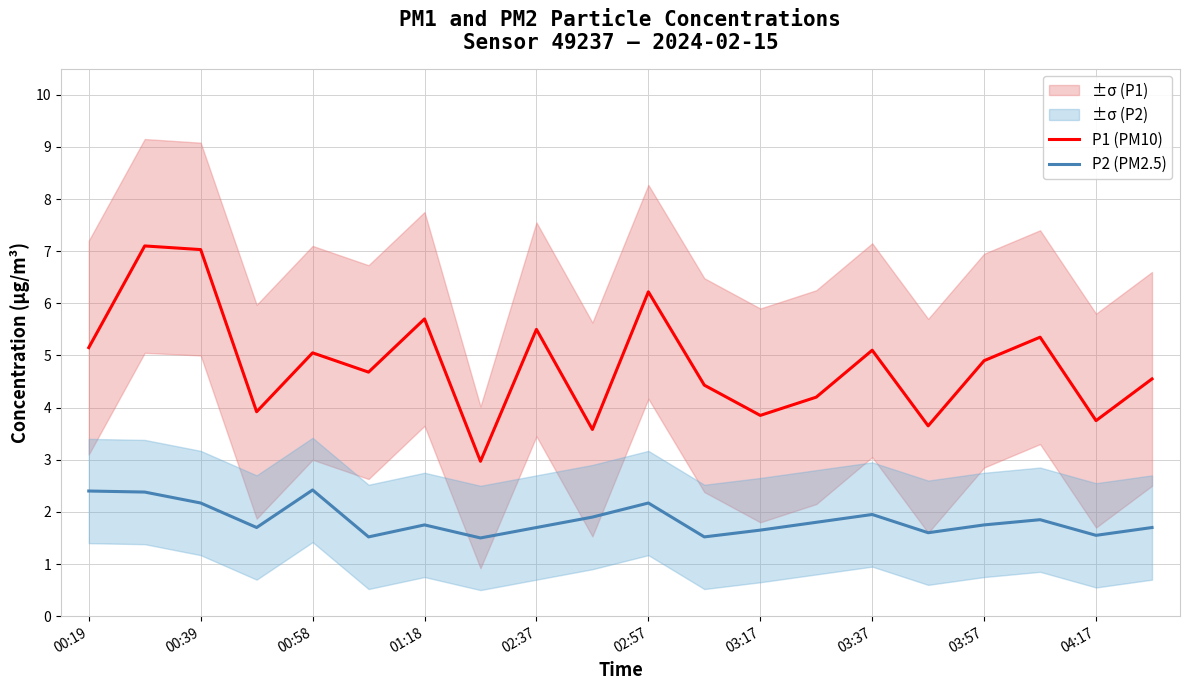

What is the sum of all P1 (PM10) values?

96.7